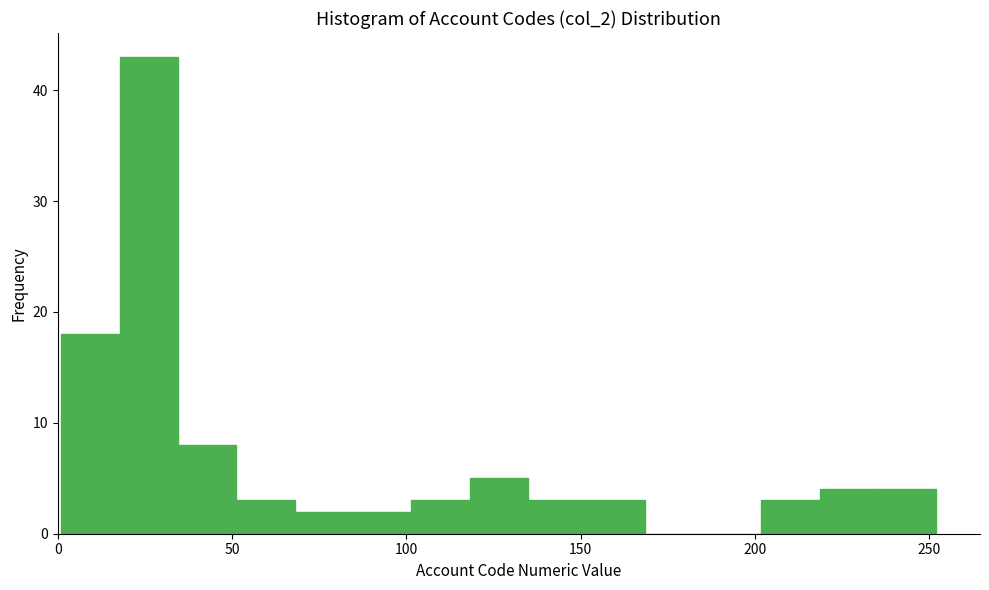

Read against the x-axis, roughly where is the centre of the tallest bar?

25